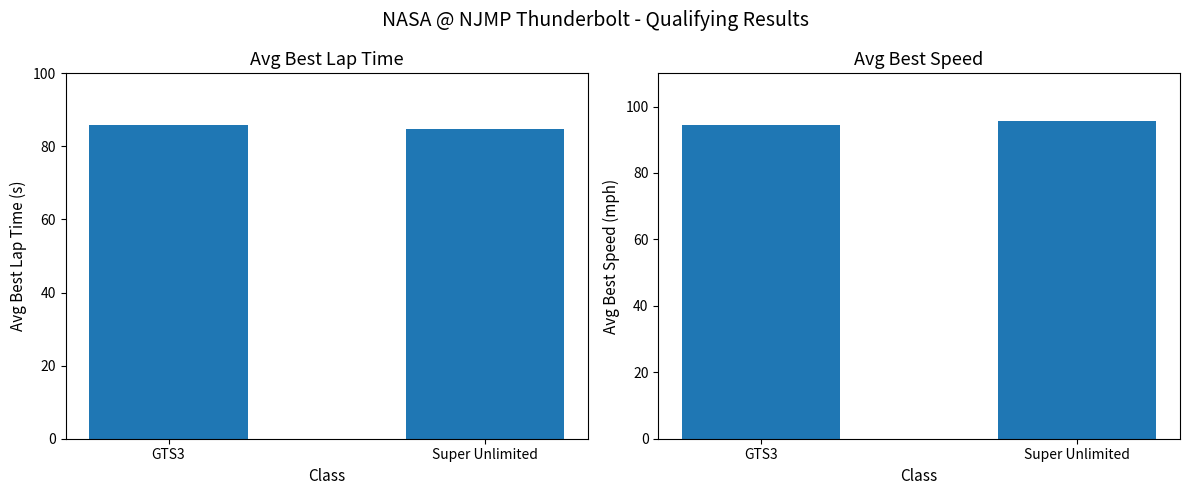

Does the chart contain any negative values?

No